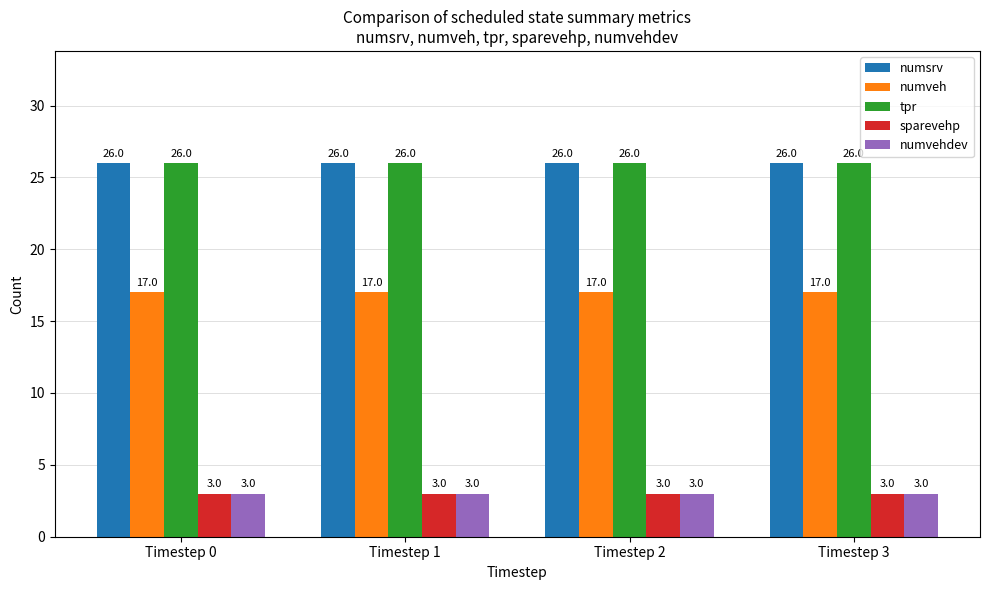

What is the maximum value for numvehdev?

3